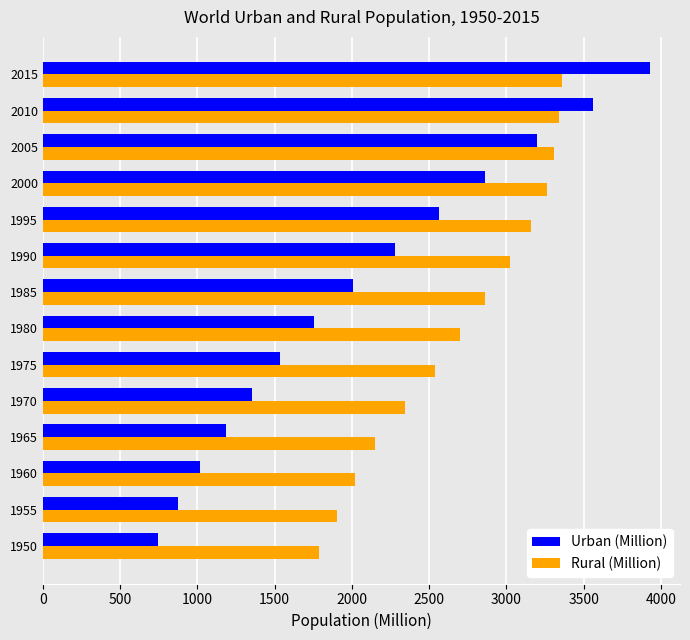

Is it true that Urban (Million) equals 1543.5 at 1955?

False